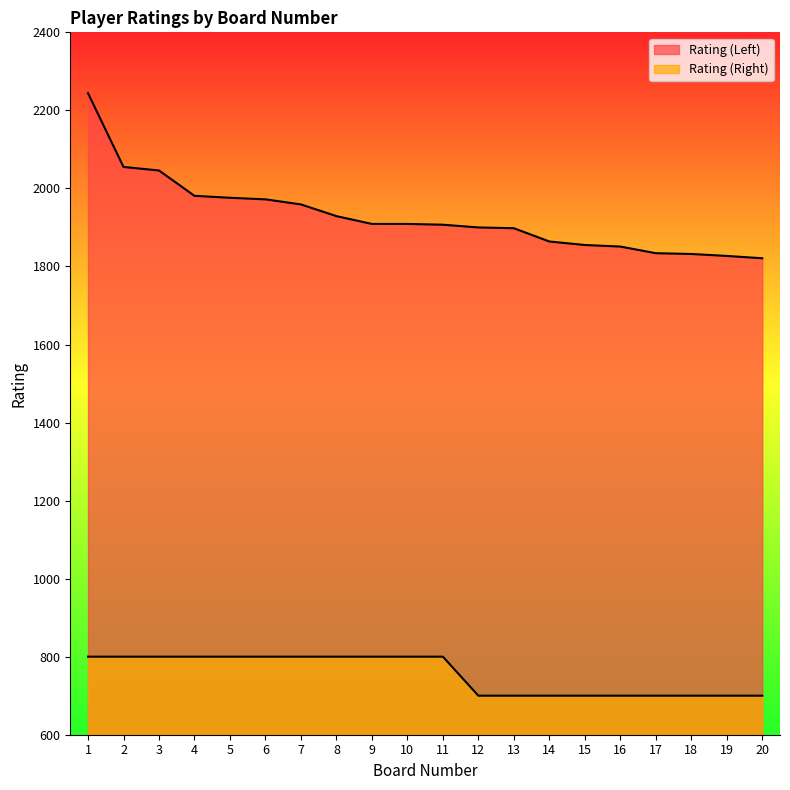

Is the value of Rating (Left) at 7 greater than the value of Rating (Right) at 10?

Yes